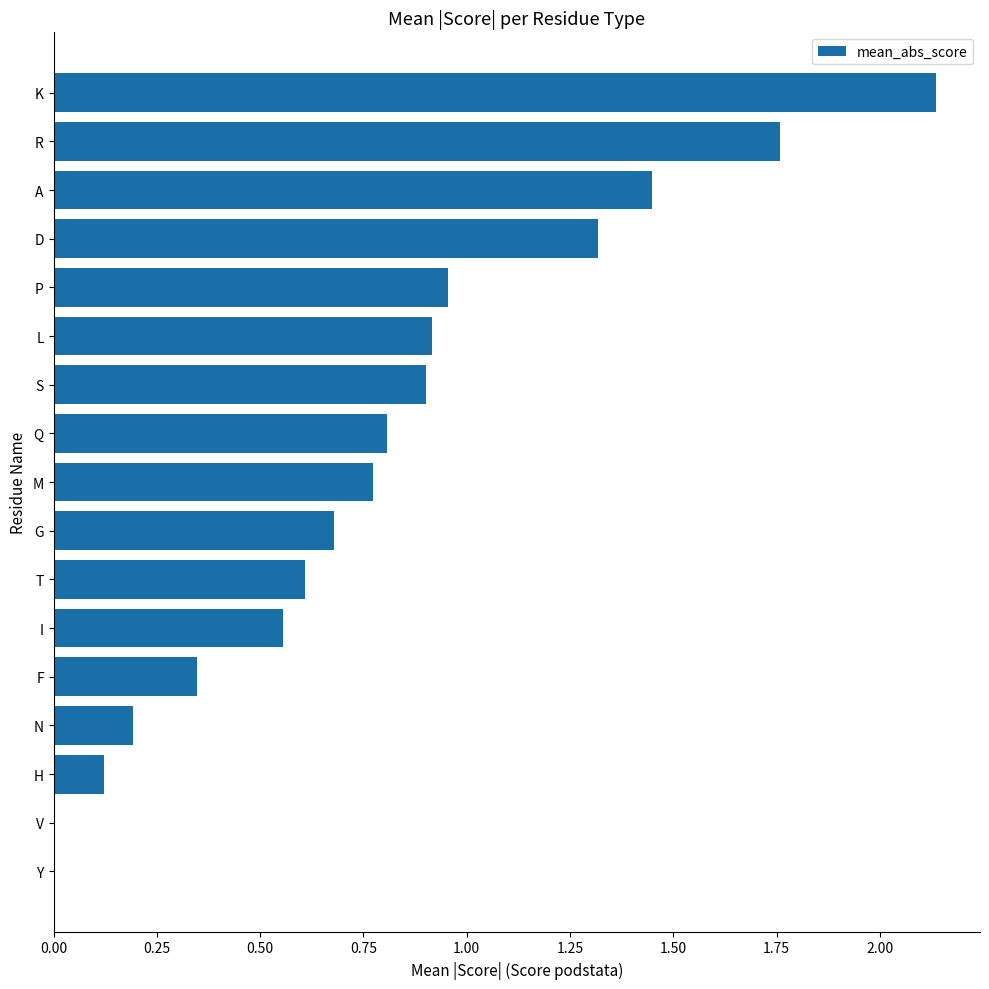

Does the chart contain stacked bars?

No